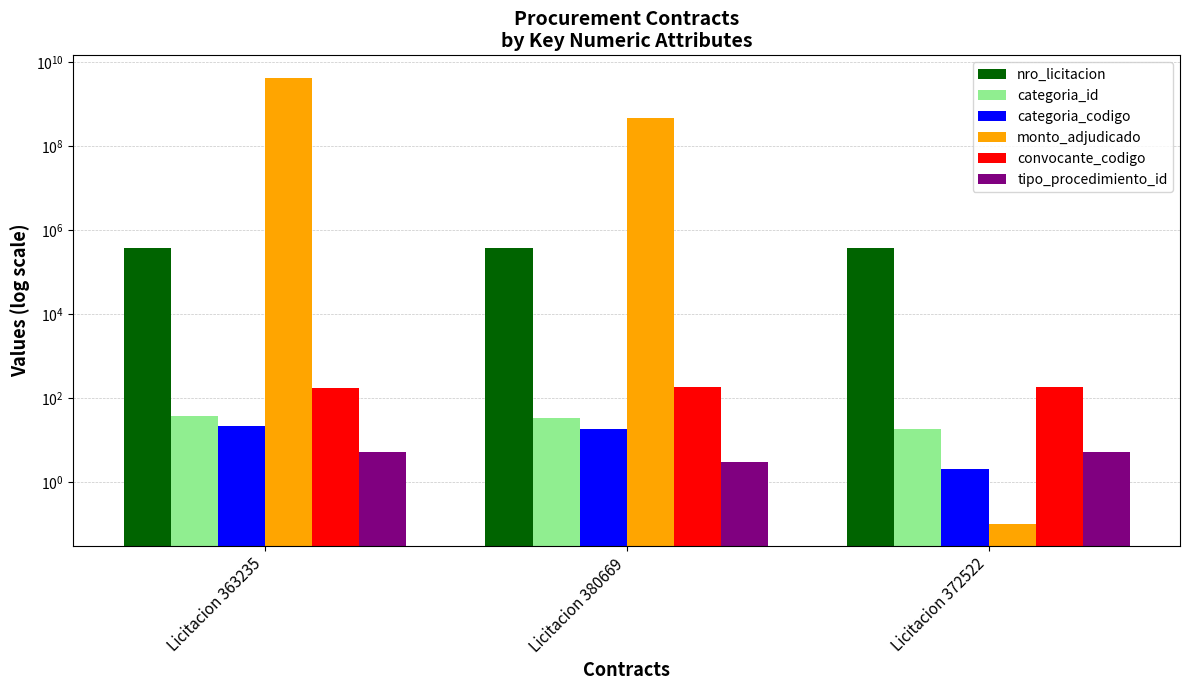

True or false: categoria_codigo has a value of 2.0 at Licitacion 372522.

True